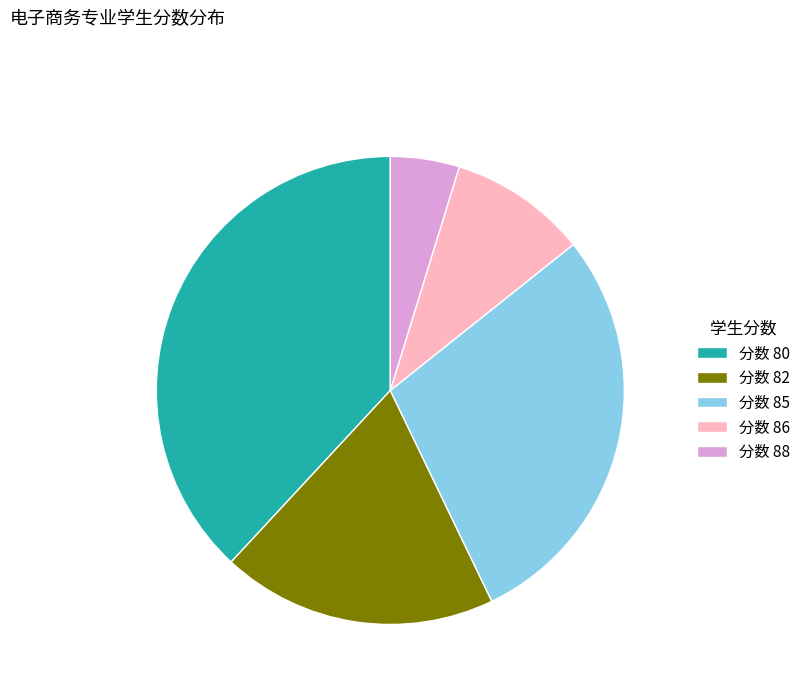

Do 分数 85 and 分数 86 together represent more than half of the pie?

No